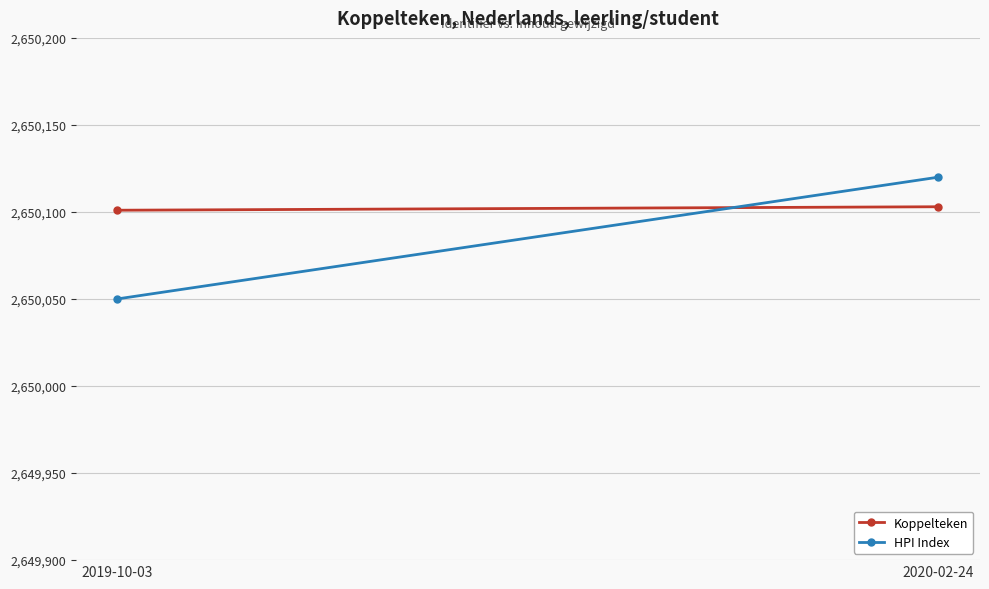

Which label corresponds to the largest value in the chart?

2020-02-24